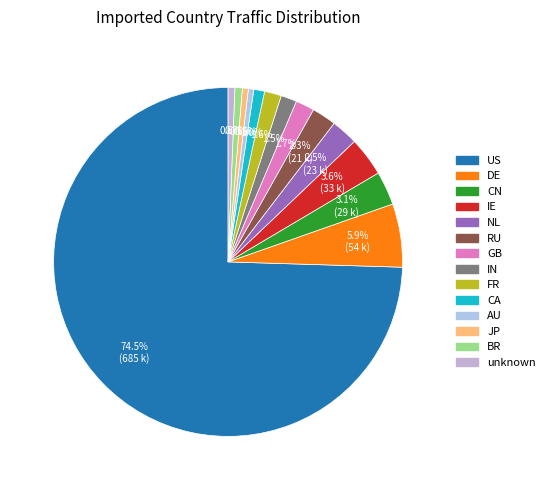

Is it true that CN is 3% of the pie?

True